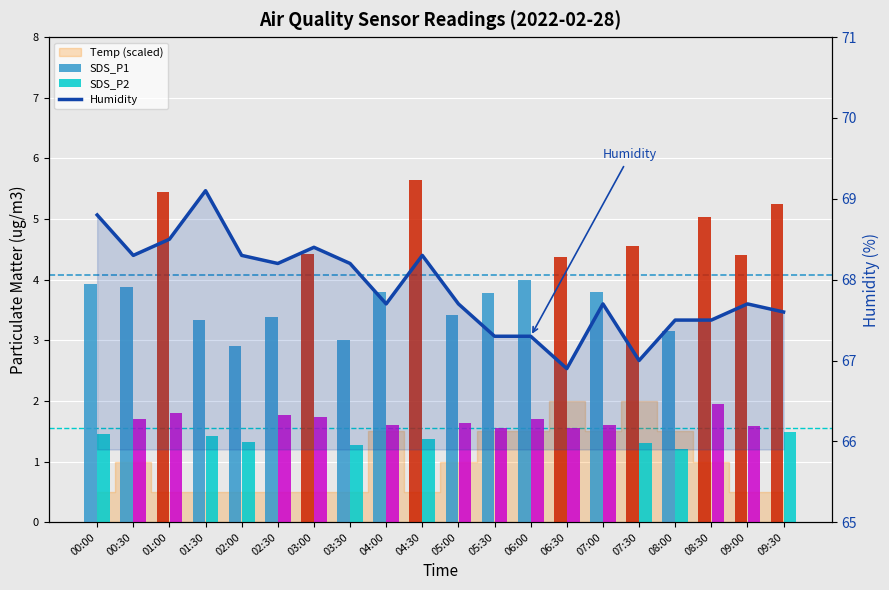

Are the bars horizontal?

No